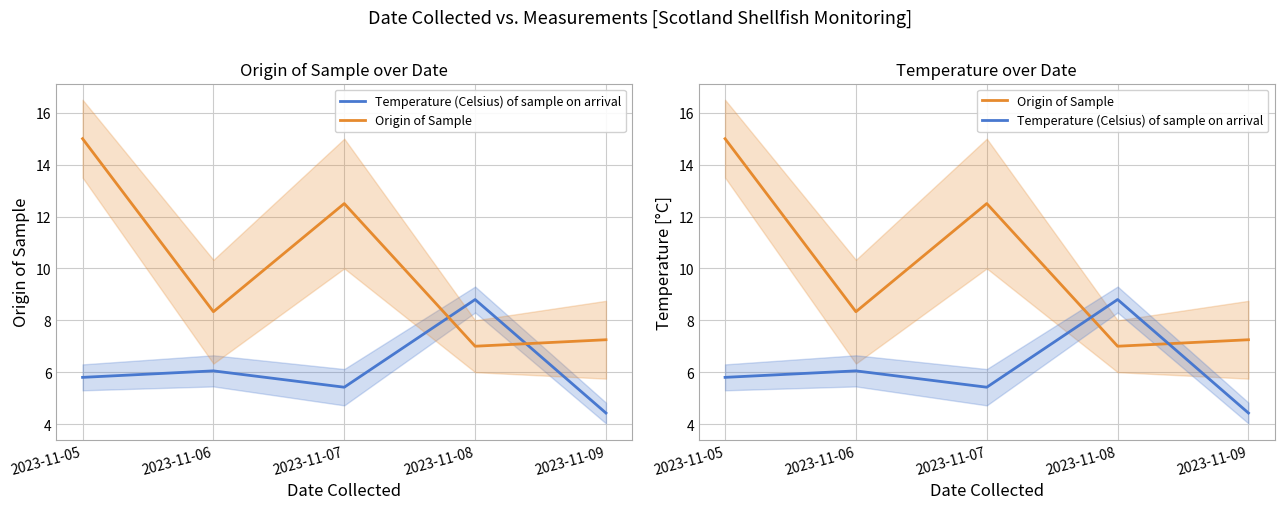

True or false: Origin of Sample has more than 0 points higher than both neighbors.

True